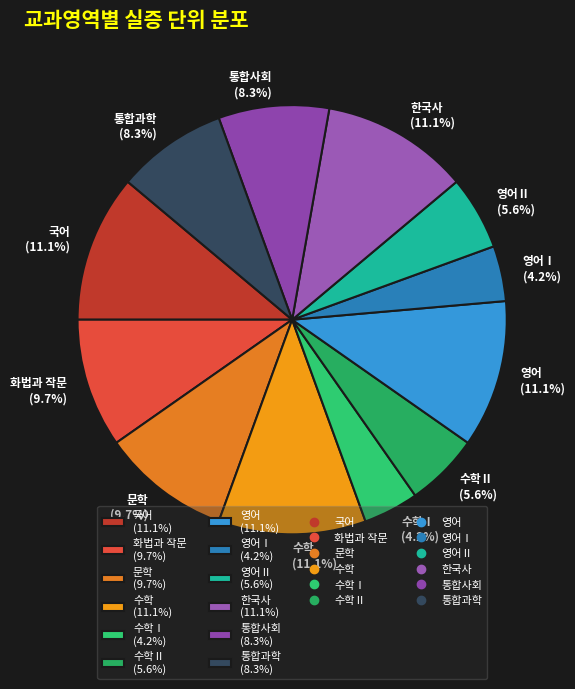

Between 수학Ⅱ (5.6%) and 한국사 (11.1%), which is larger?

한국사 (11.1%)